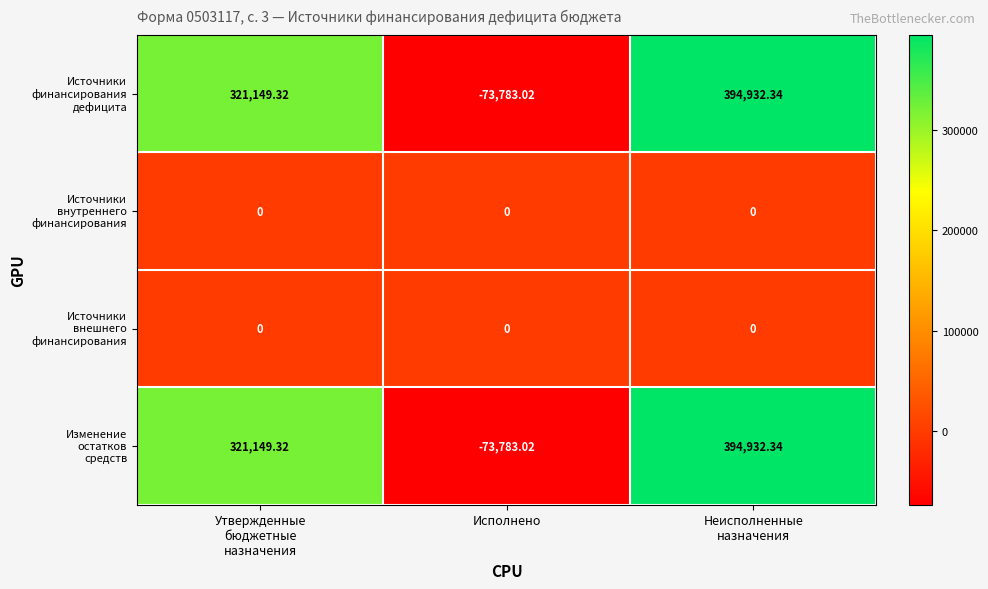

At which category does the chart reach its minimum across all series?

Исполнено